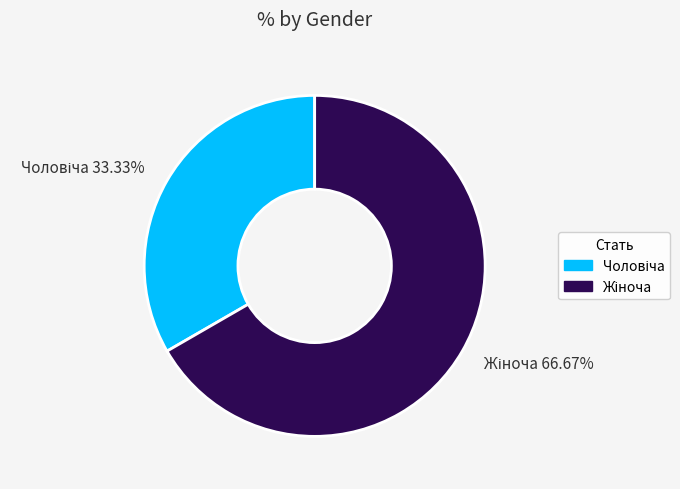

Does any single category account for the majority?

Yes